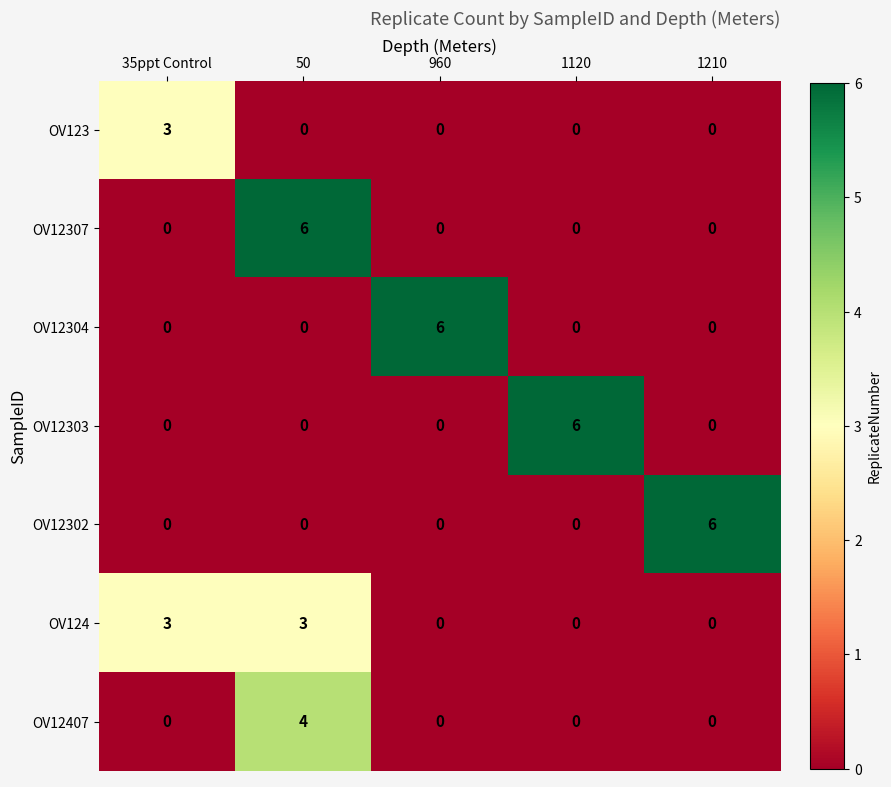

What is the spread (max minus min) of values at 1210?

6